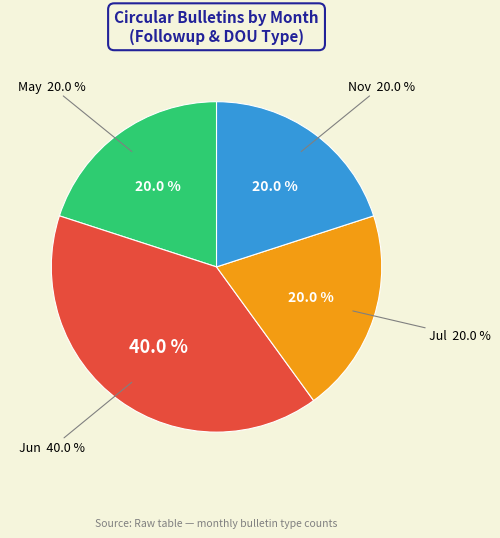

Which category has the biggest portion of the pie?

Jun